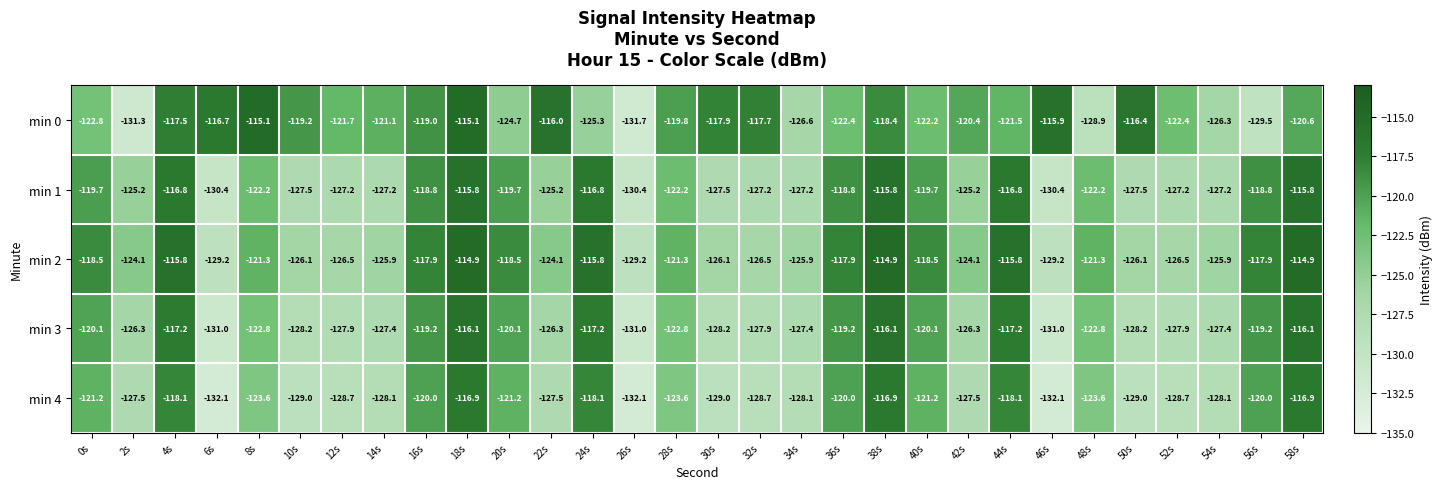

What is the smallest value displayed?

-132.1